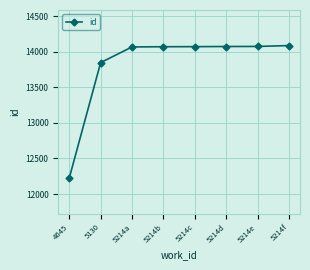

How many lines are shown in the chart?

1